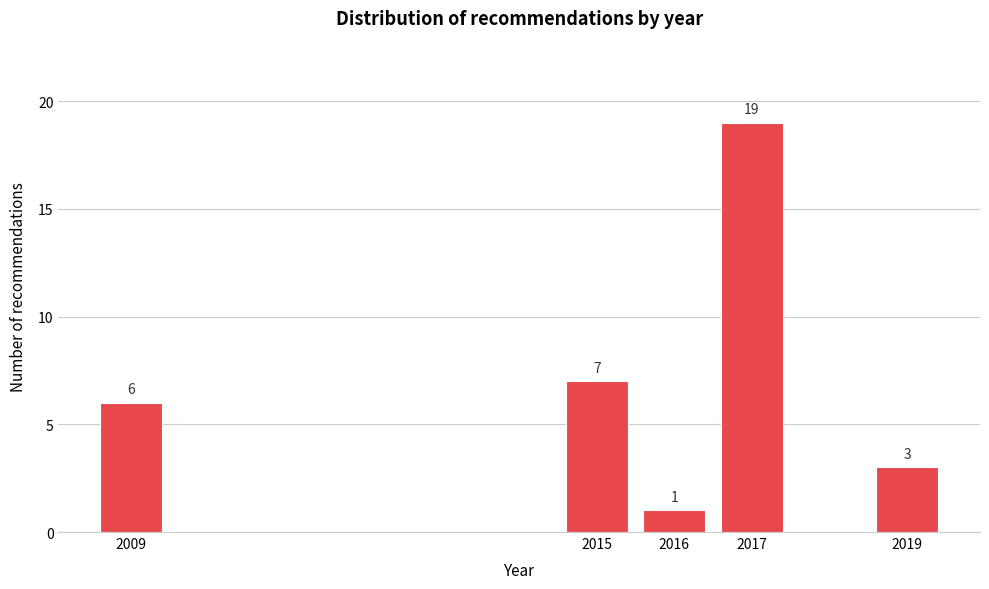

Reading left to right, what are all the values shown in this chart?

2009=6	2015=7	2016=1	2017=19	2019=3